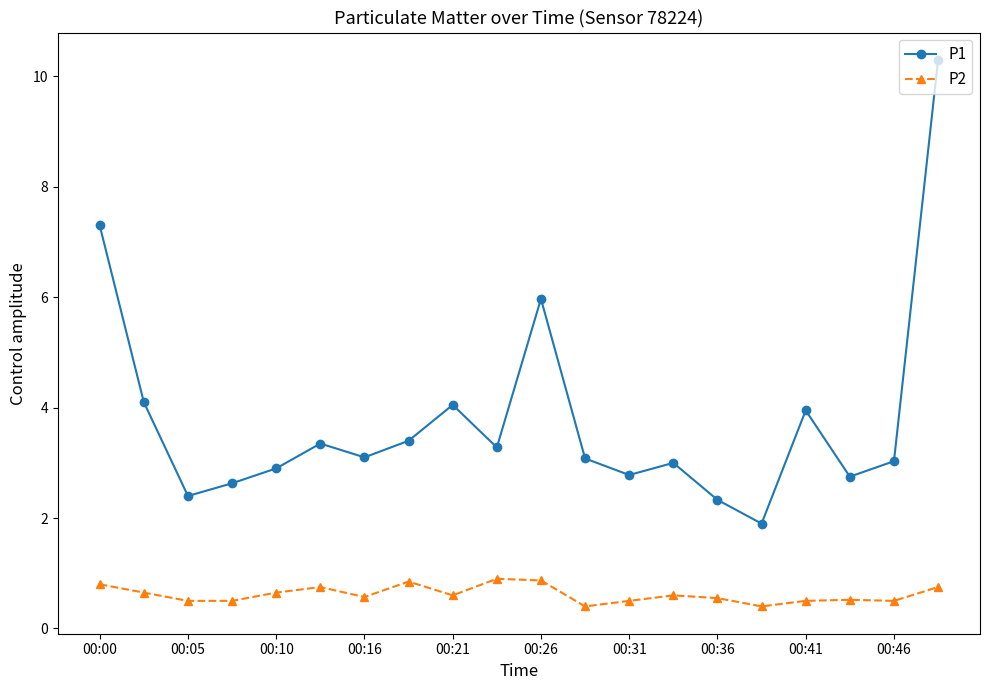

What is the minimum value for P2?

0.4